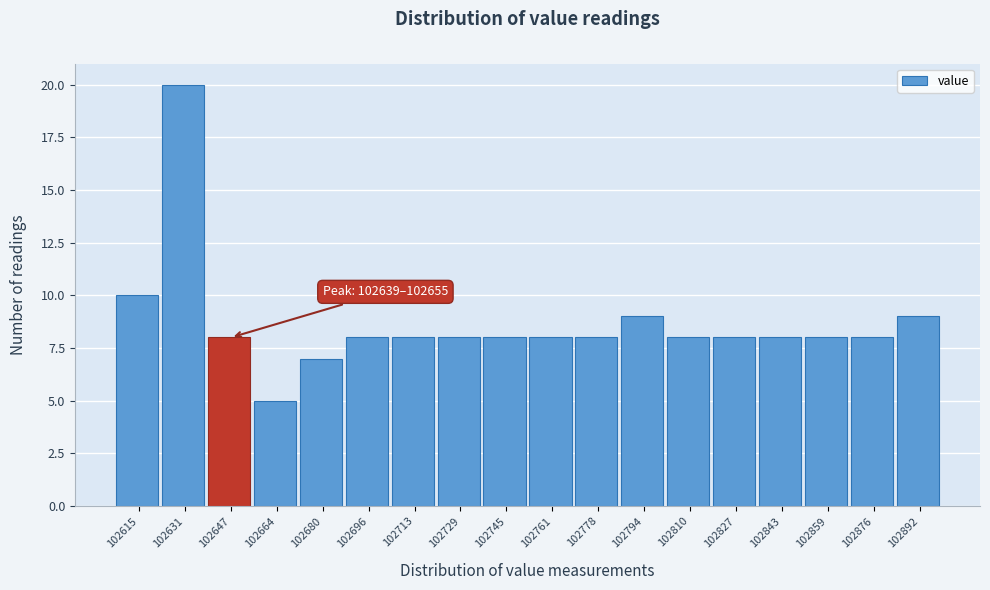

Which range on the x-axis has the tallest bar?

102622 to 102640